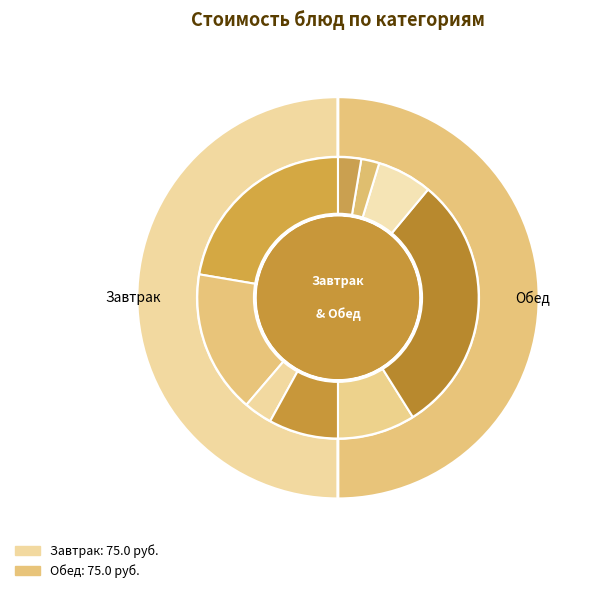

To the nearest percent, what percentage of the pie is Свекольник со сметаной?

9%